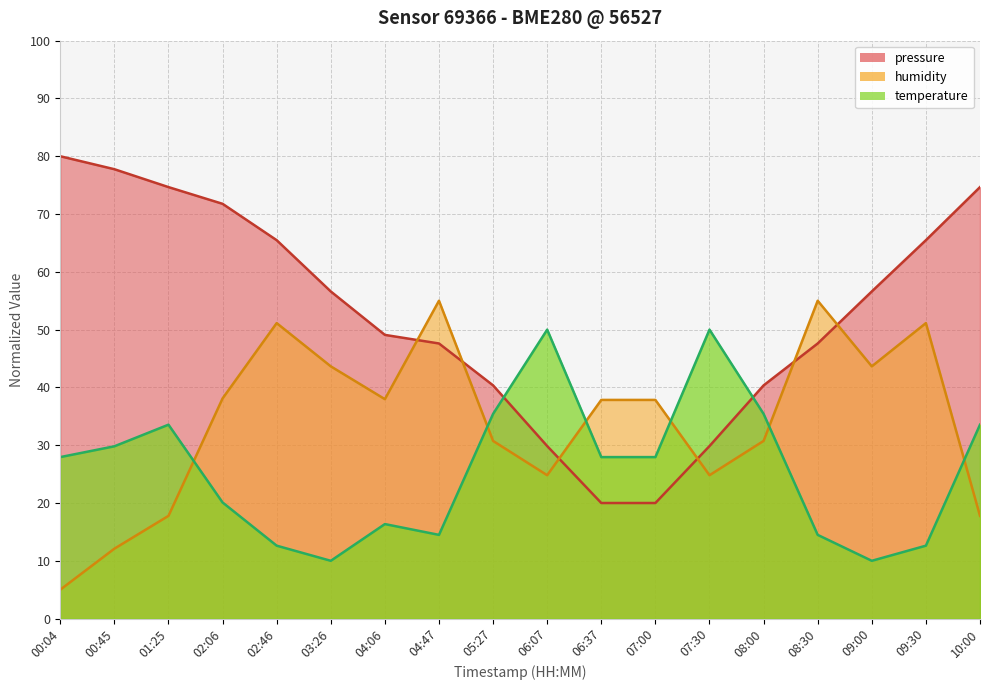

What are all the series names shown in the legend?

pressure, humidity, temperature